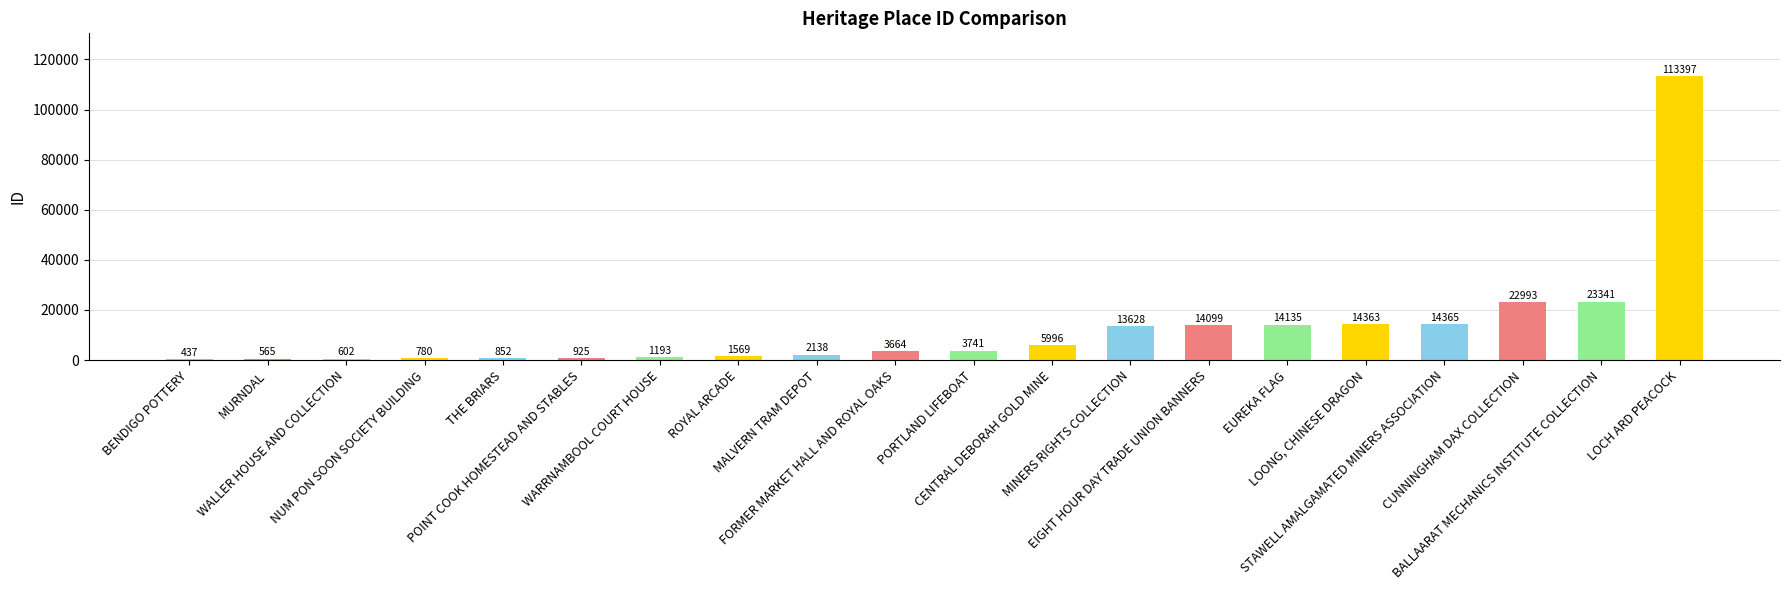

True or false: the data shows 437 at BENDIGO POTTERY.

True